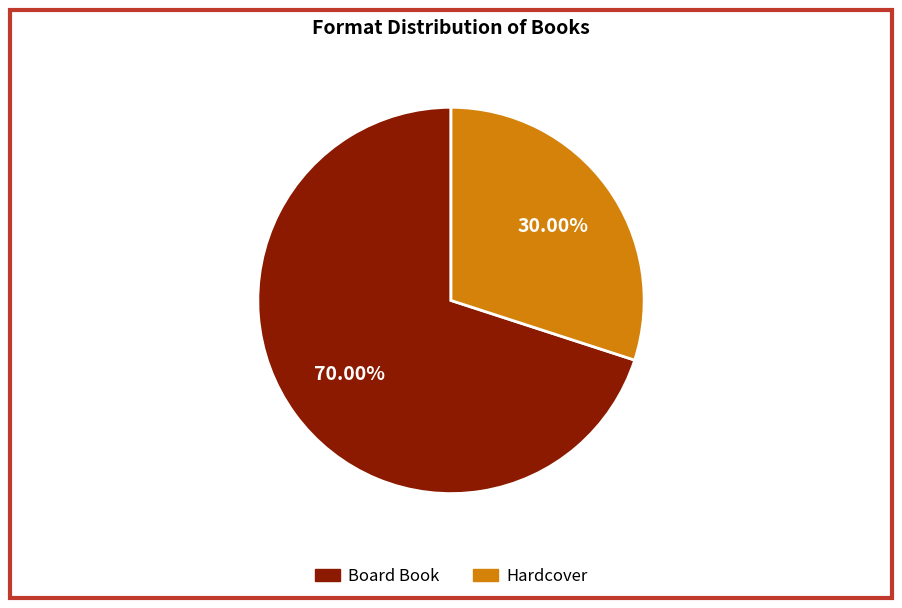

Is there a majority slice in this chart?

Yes